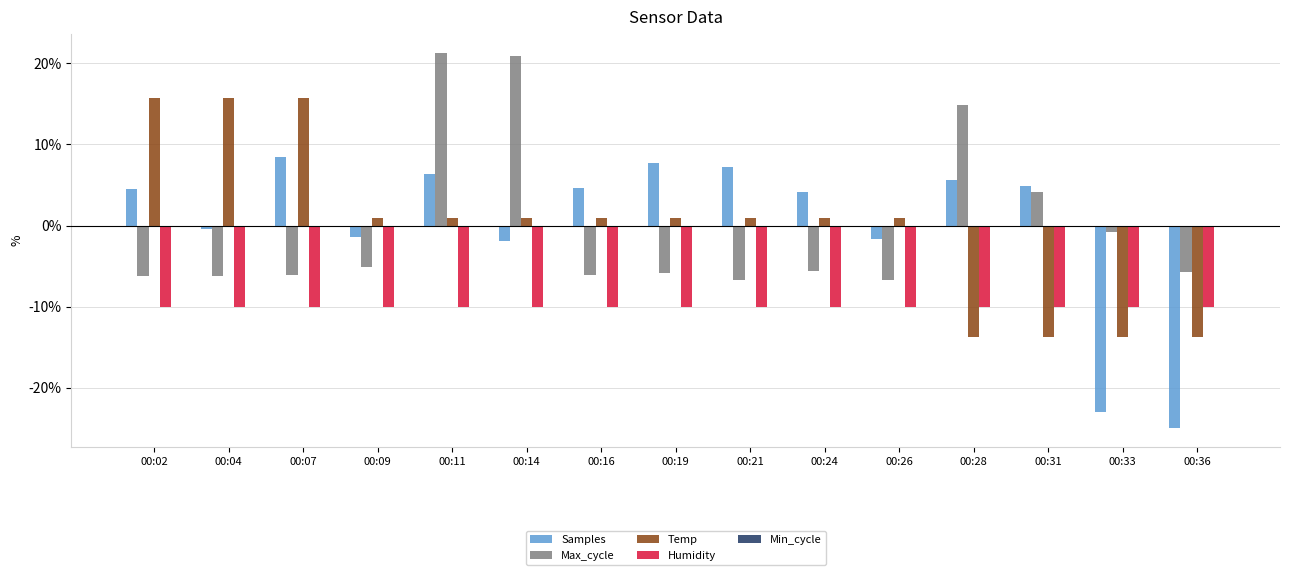

Which category has the highest value across all series?

00:11